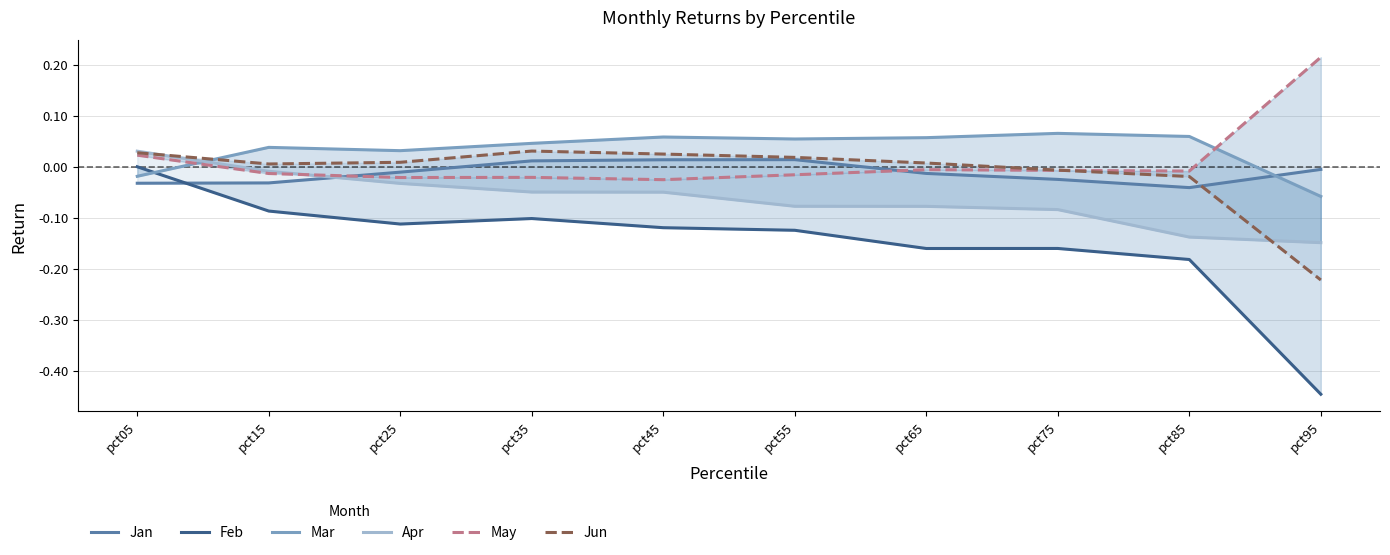

True or false: Feb has more than 0 interior local peaks.

True